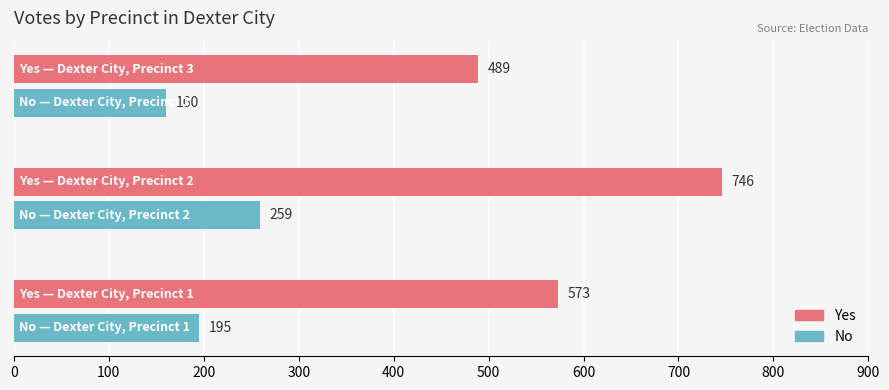

How many No values are between 160 and 259?

3